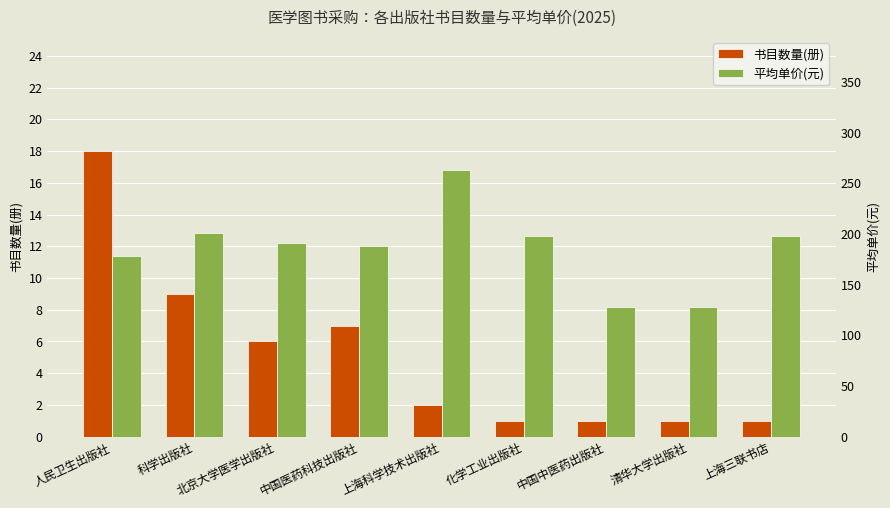

Is the value of 书目数量(册) at 上海三联书店 greater than the value of 平均单价(元) at 清华大学出版社?

No